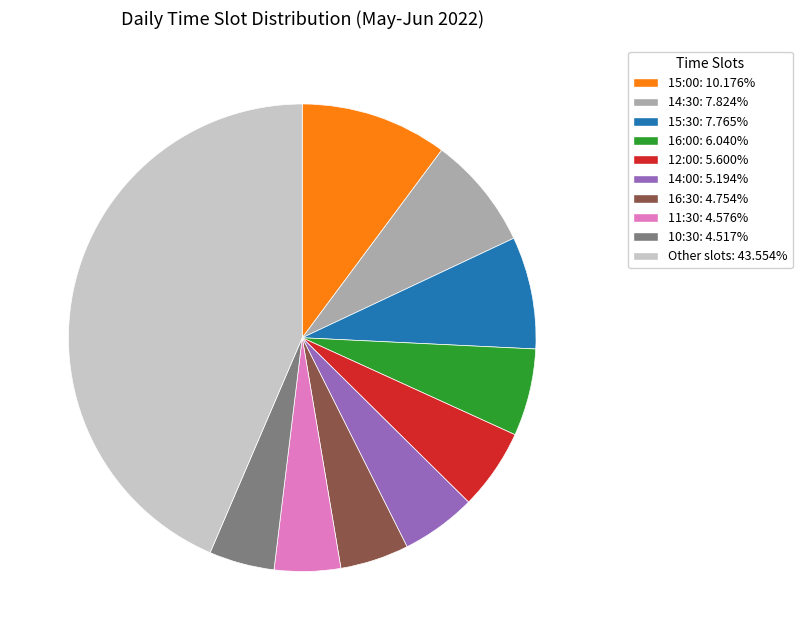

Does any single category account for the majority?

No